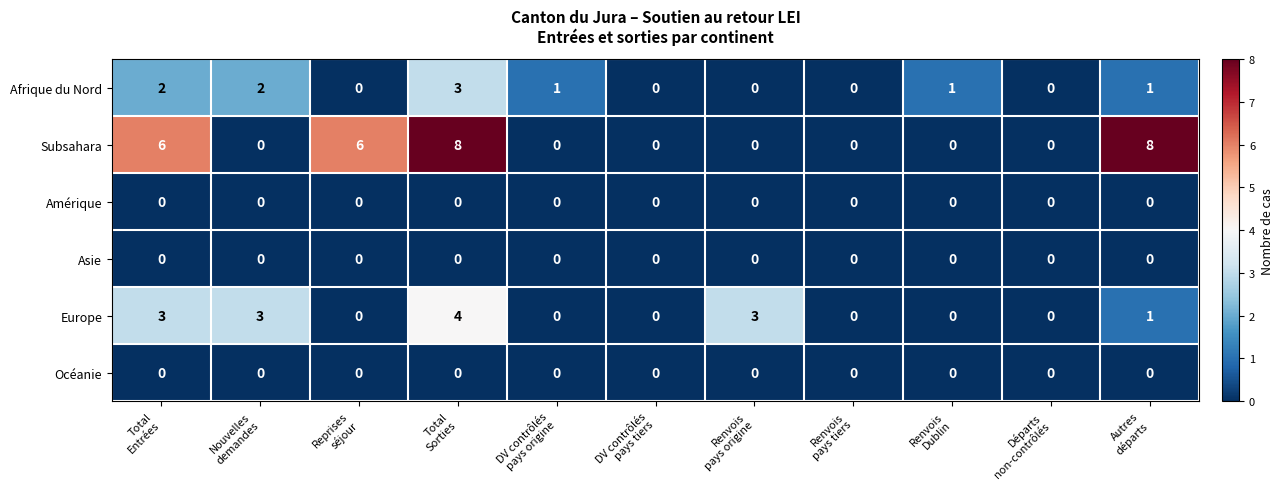

What is the sum of all Europe values?

14